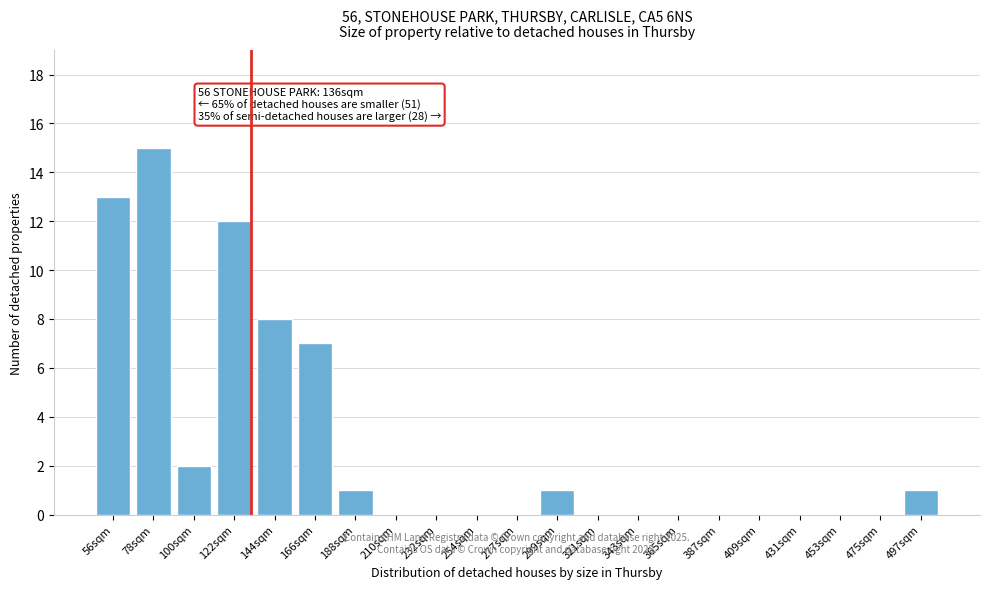

Reading right to left, extract all data points from this chart.

497sqm=1	475sqm=0	453sqm=0	431sqm=0	409sqm=0	387sqm=0	365sqm=0	343sqm=0	321sqm=0	299sqm=1	277sqm=0	254sqm=0	232sqm=0	210sqm=0	188sqm=1	166sqm=7	144sqm=8	122sqm=12	100sqm=2	78sqm=15	56sqm=13